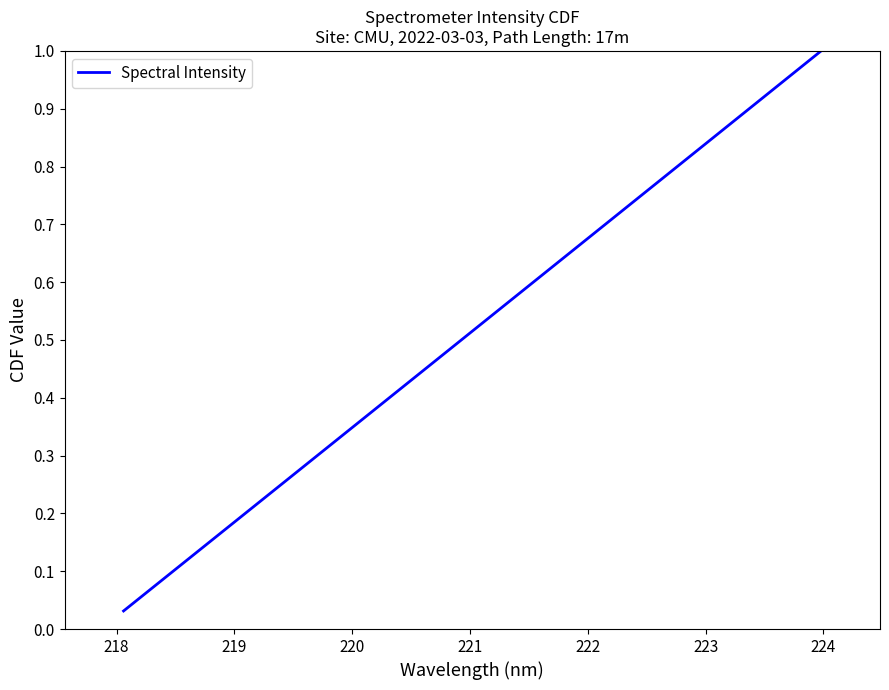

What is the difference between the maximum and second lowest values?

0.9